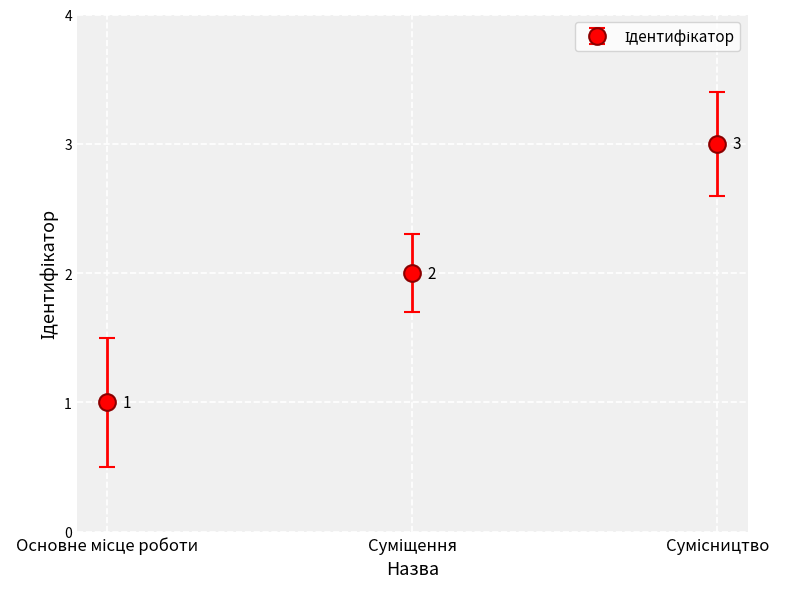

Count the values in the range 1 to 3.

3